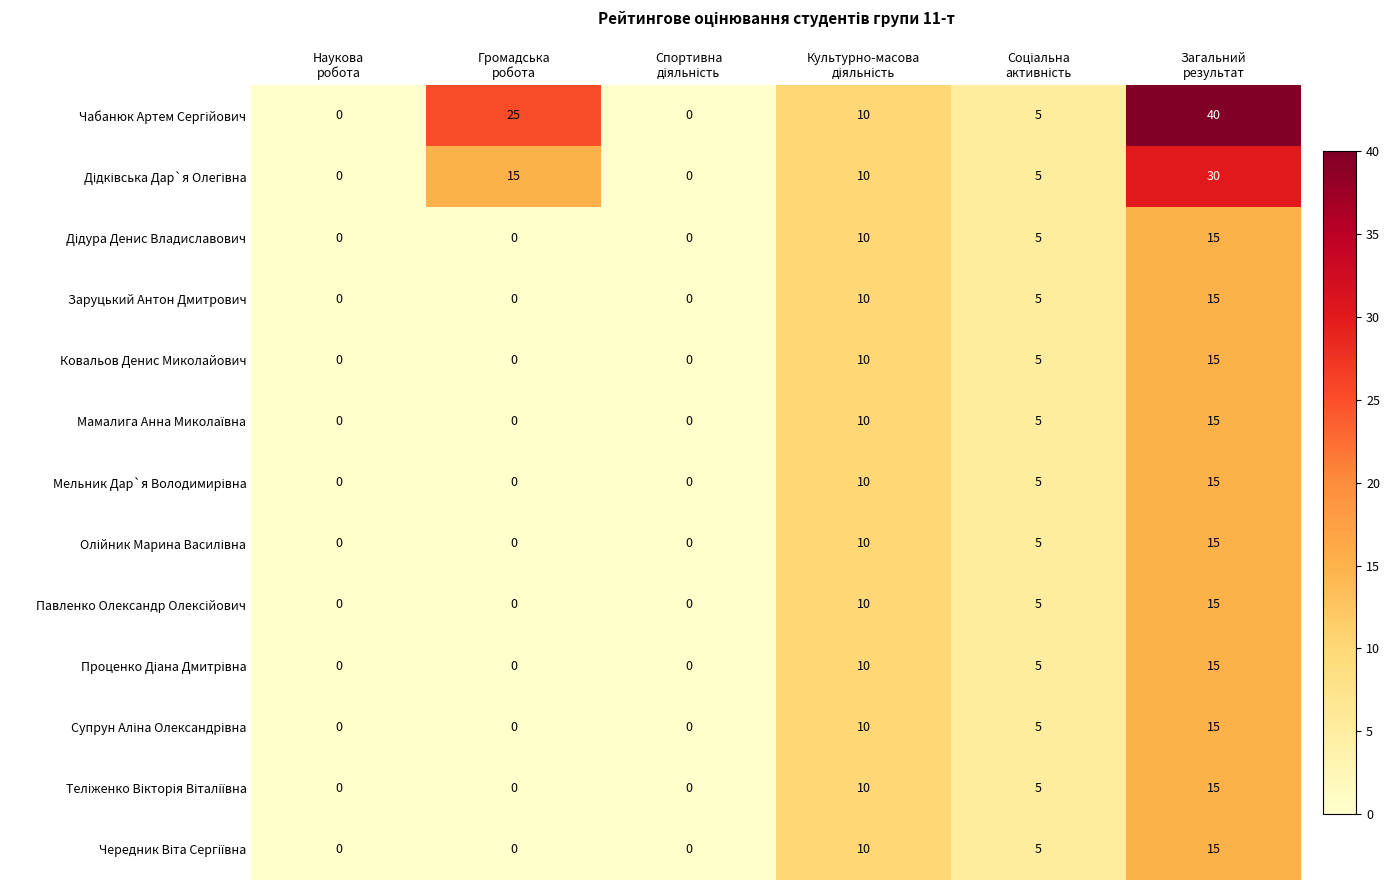

What is the greatest value displayed?

40